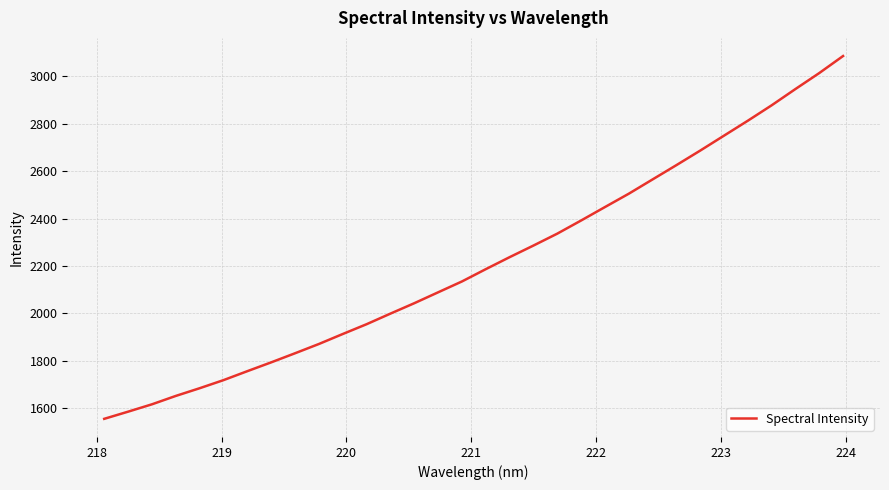

True or false: the data has more than 2 interior local peaks.

False